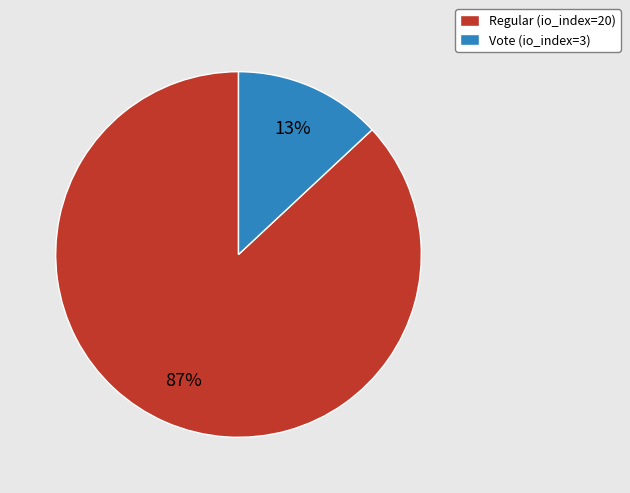

Rank the categories by value from highest to lowest.

Regular (io_index=20), Vote (io_index=3)